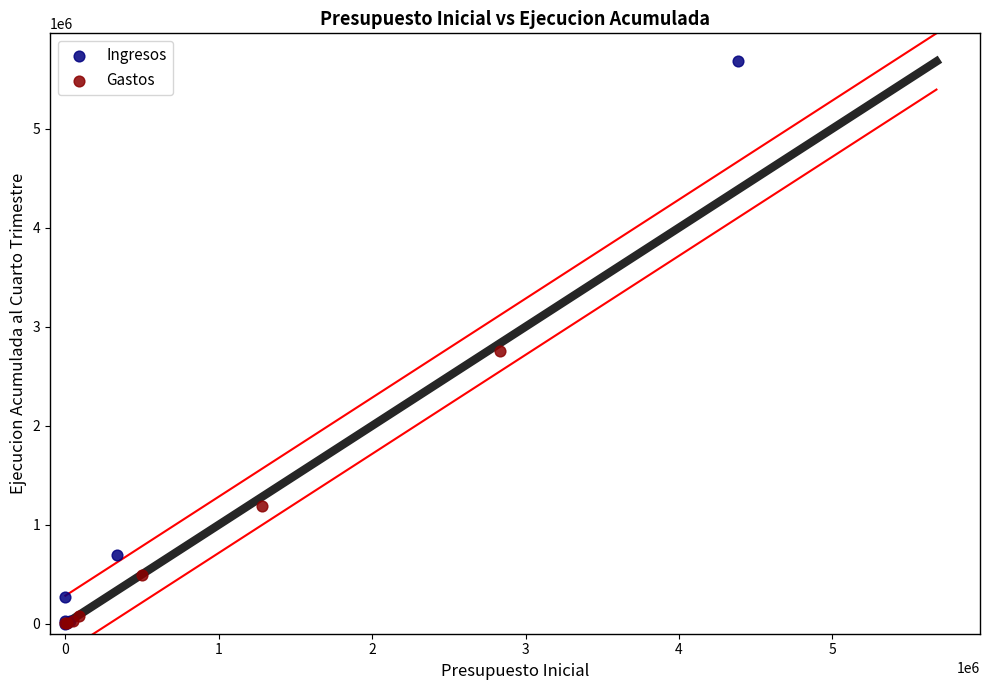

Which series reaches the maximum Y coordinate?

Ingresos